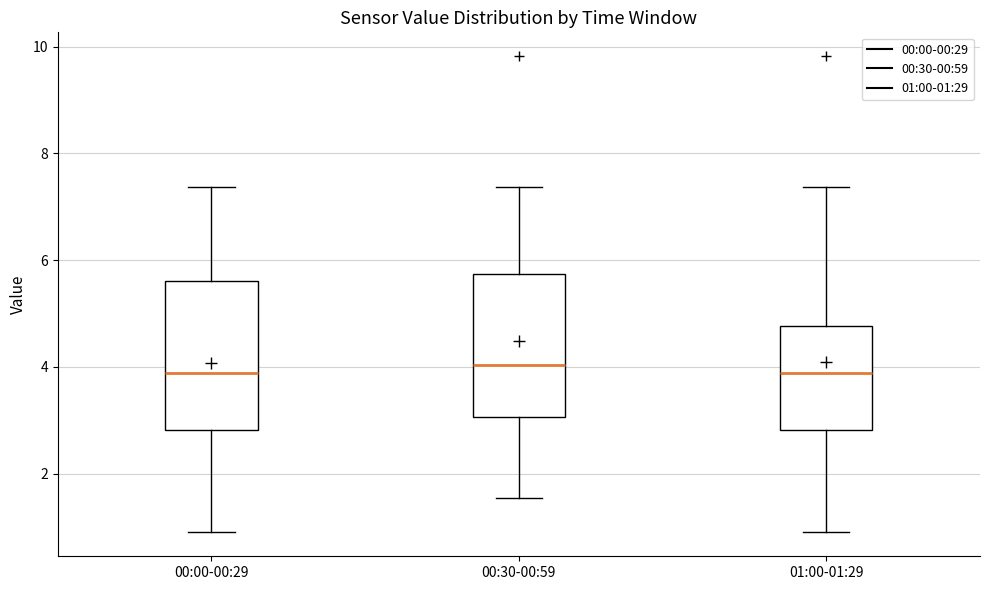

Where is the upper edge of the box for 00:00-00:29 on the y-axis? The values are not printed on the chart, so give them approximately, as read against the axis.

5.6